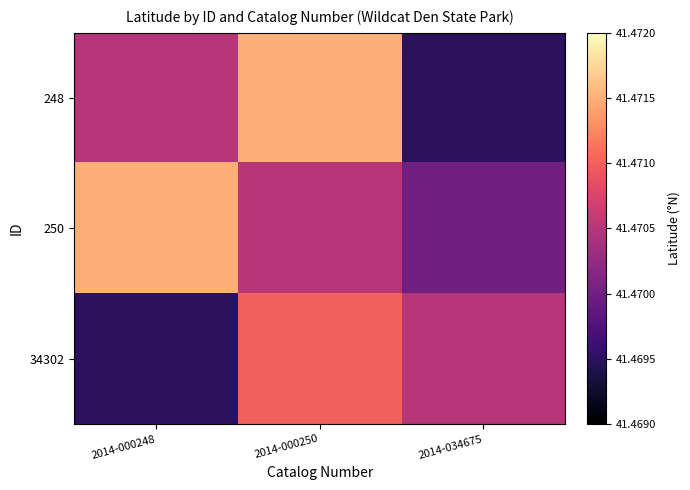

Count the number of categories in the chart.

3